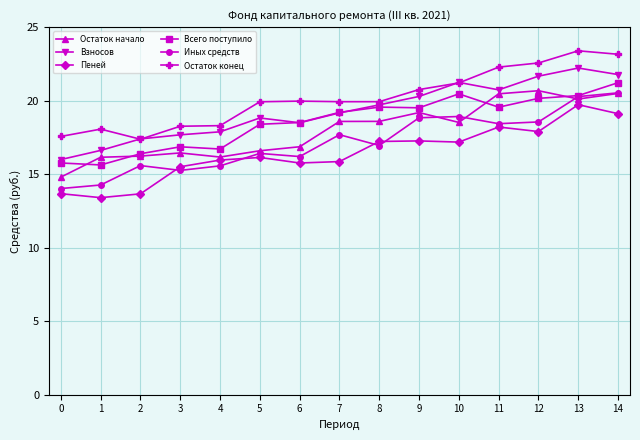

True or false: Иных средств and Взносов cross at least once.

False